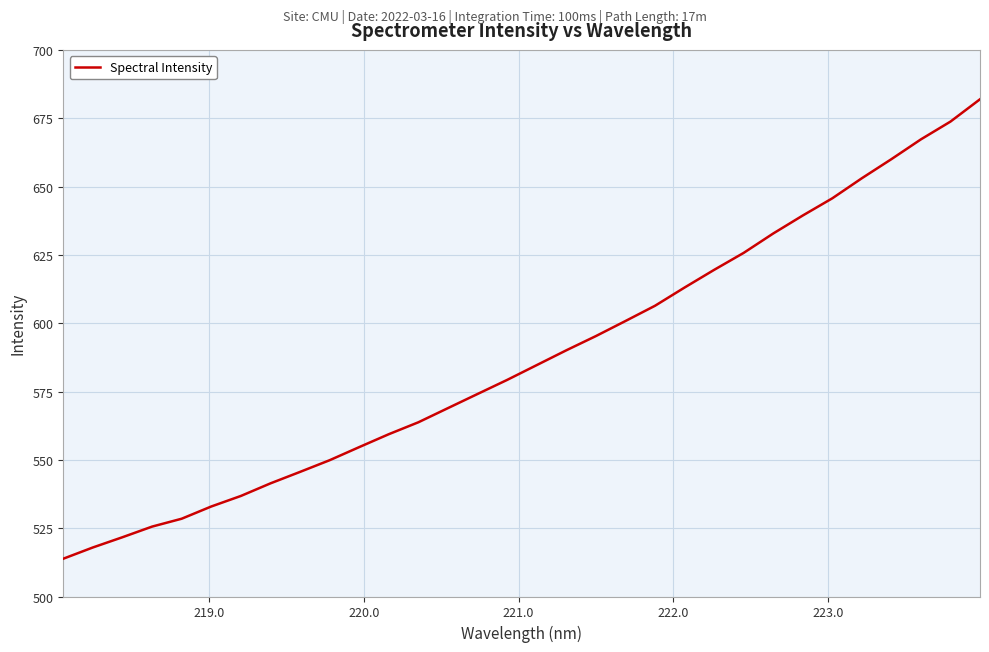

What is the difference between the maximum and minimum values?

168.1